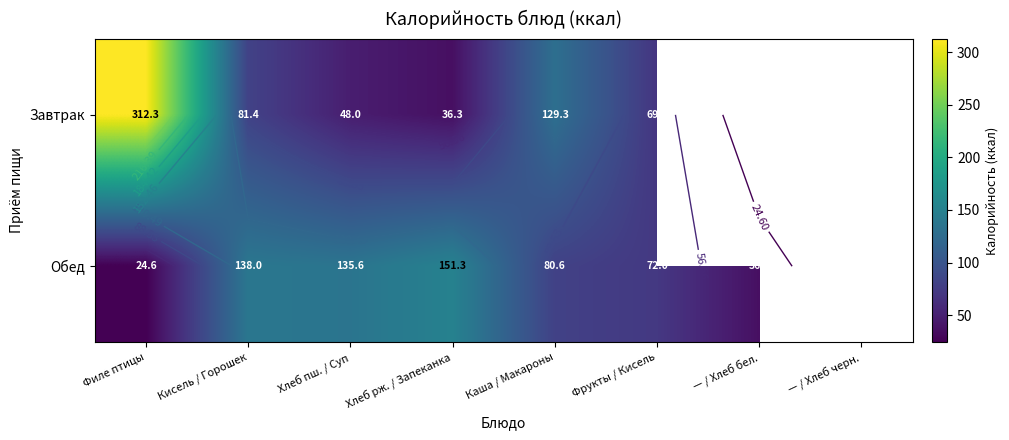

True or false: Обед has a value of 13.9 at — / Хлеб бел..

False